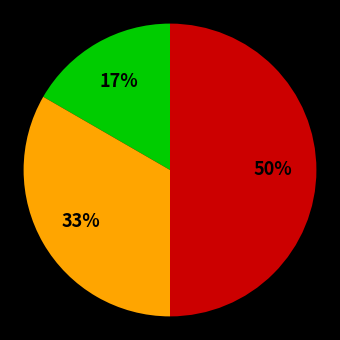

To the nearest percent, what is the average slice percentage?

33%